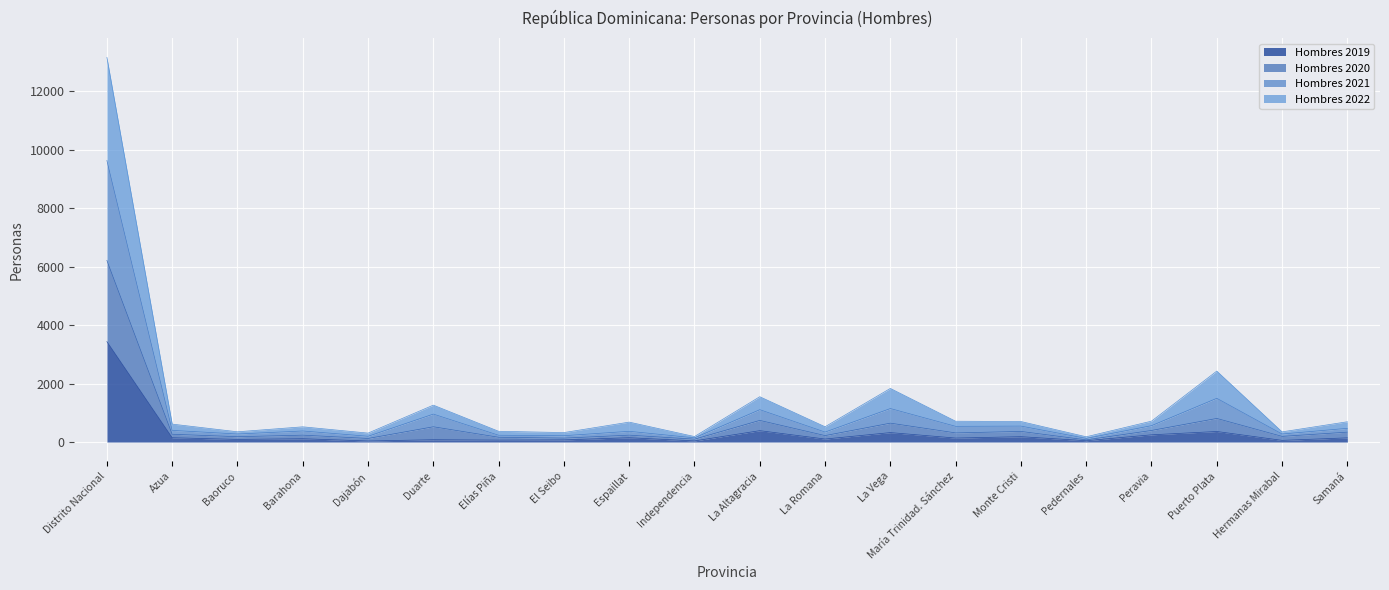

Between La Vega and Puerto Plata, which series saw the biggest shift?

Hombres 2021